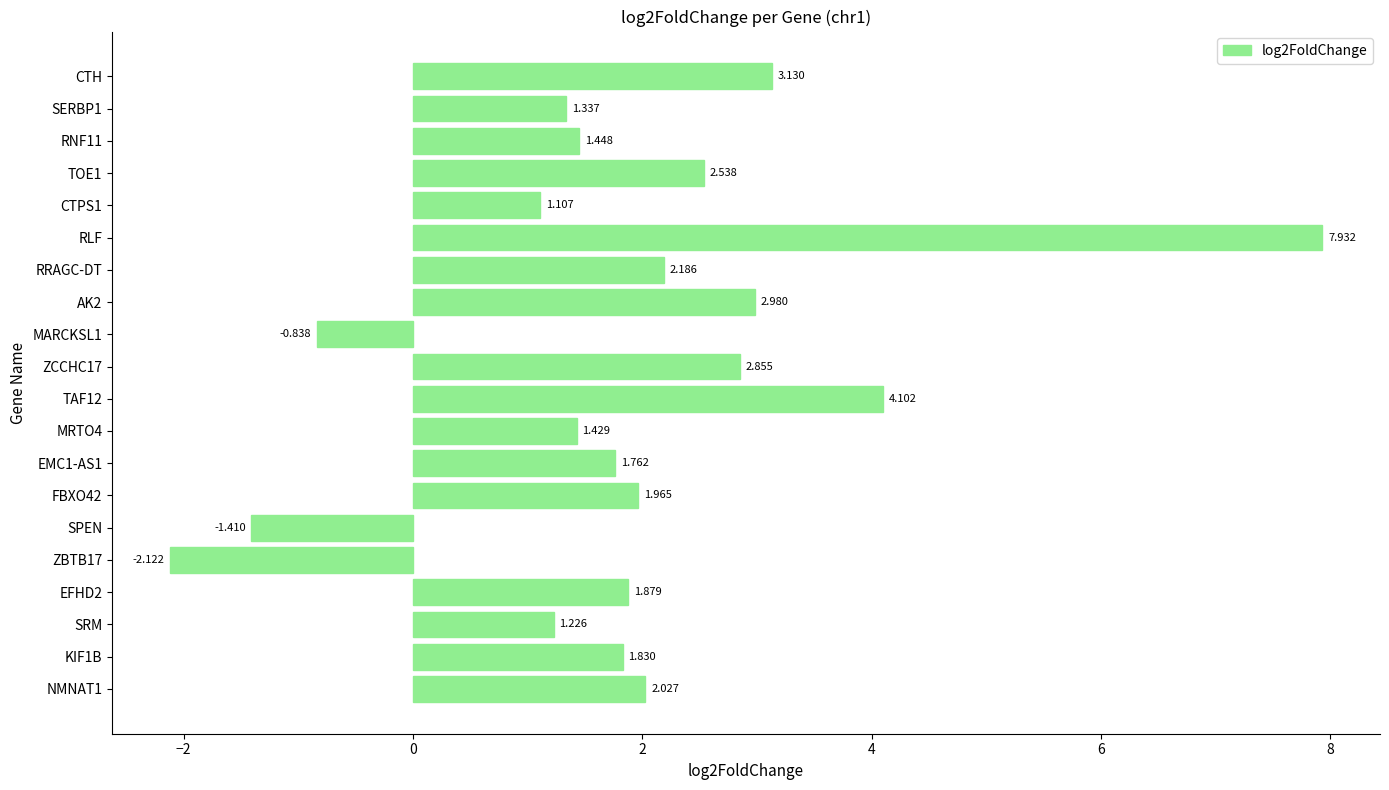

Which label corresponds to the largest value in the chart?

RLF